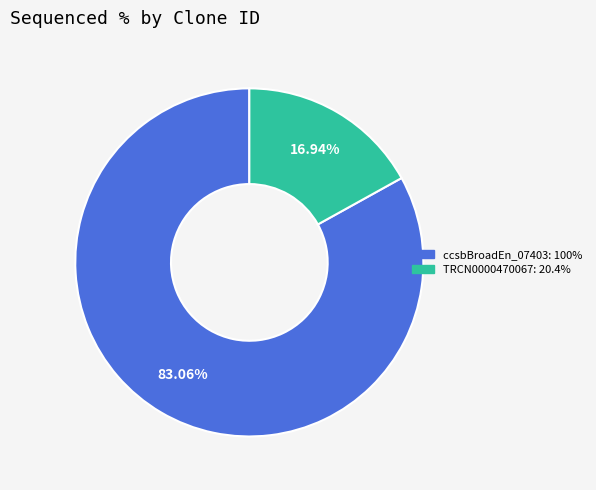

Is there a majority slice in this chart?

Yes